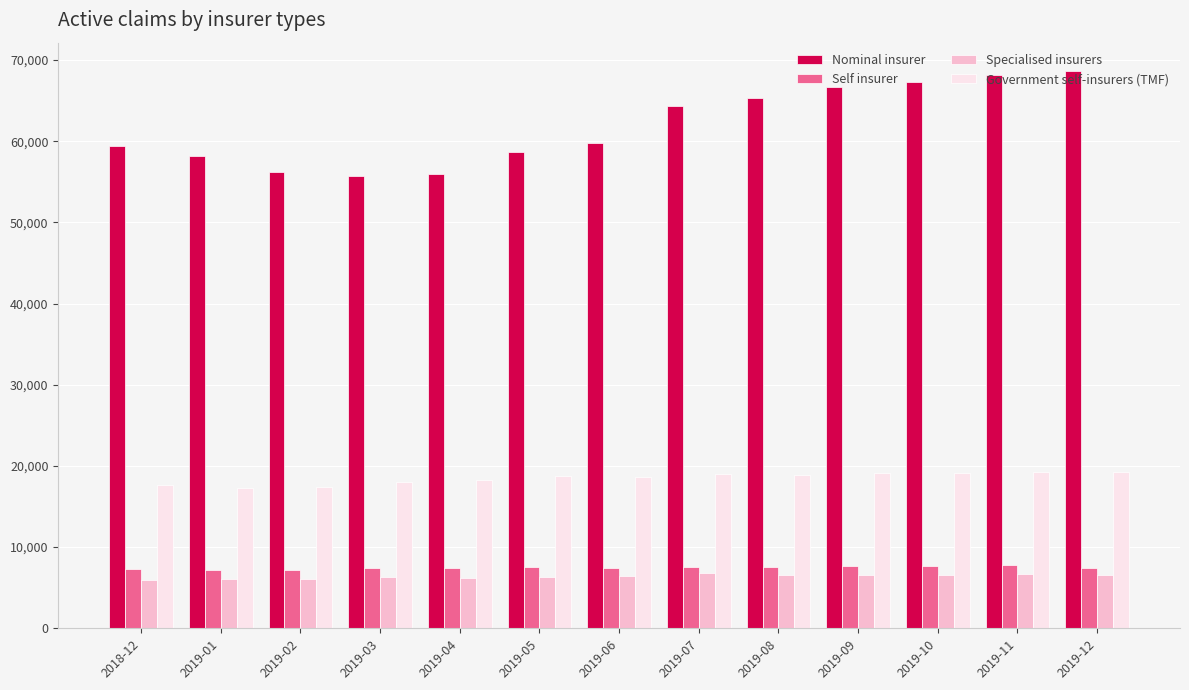

Which series has the largest range (max minus min)?

Nominal insurer